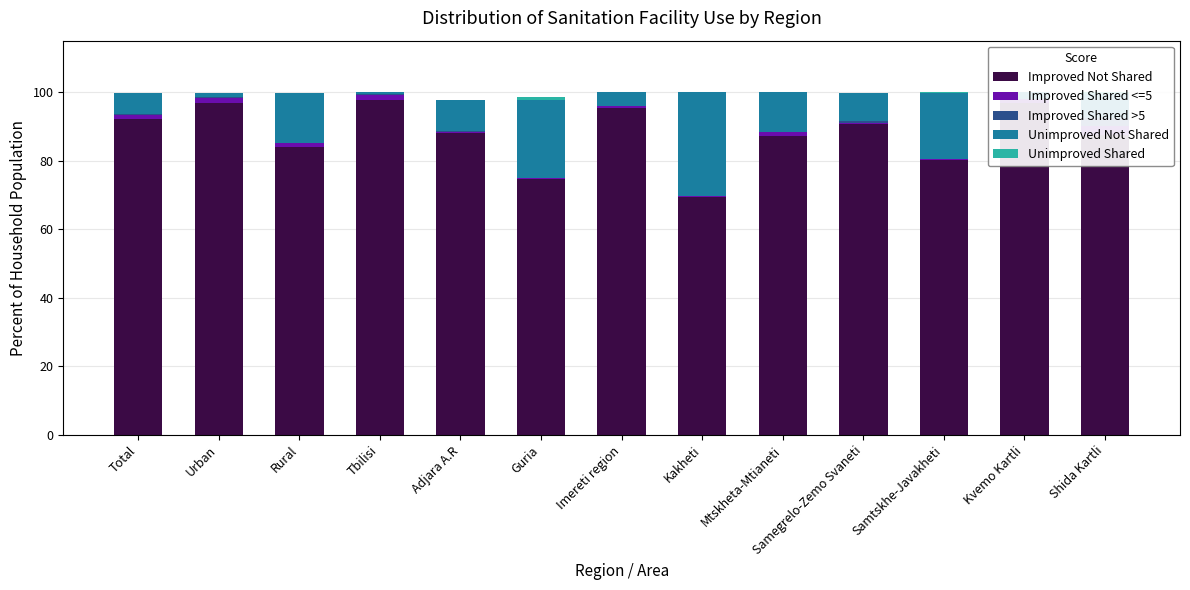

List the labels in order of Unimproved Not Shared value, largest first.

Kakheti, Guria, Samtskhe-Javakheti, Rural, Mtskheta-Mtianeti, Adjara A.R, Samegrelo-Zemo Svaneti, Shida Kartli, Total, Imereti region, Kvemo Kartli, Urban, Tbilisi